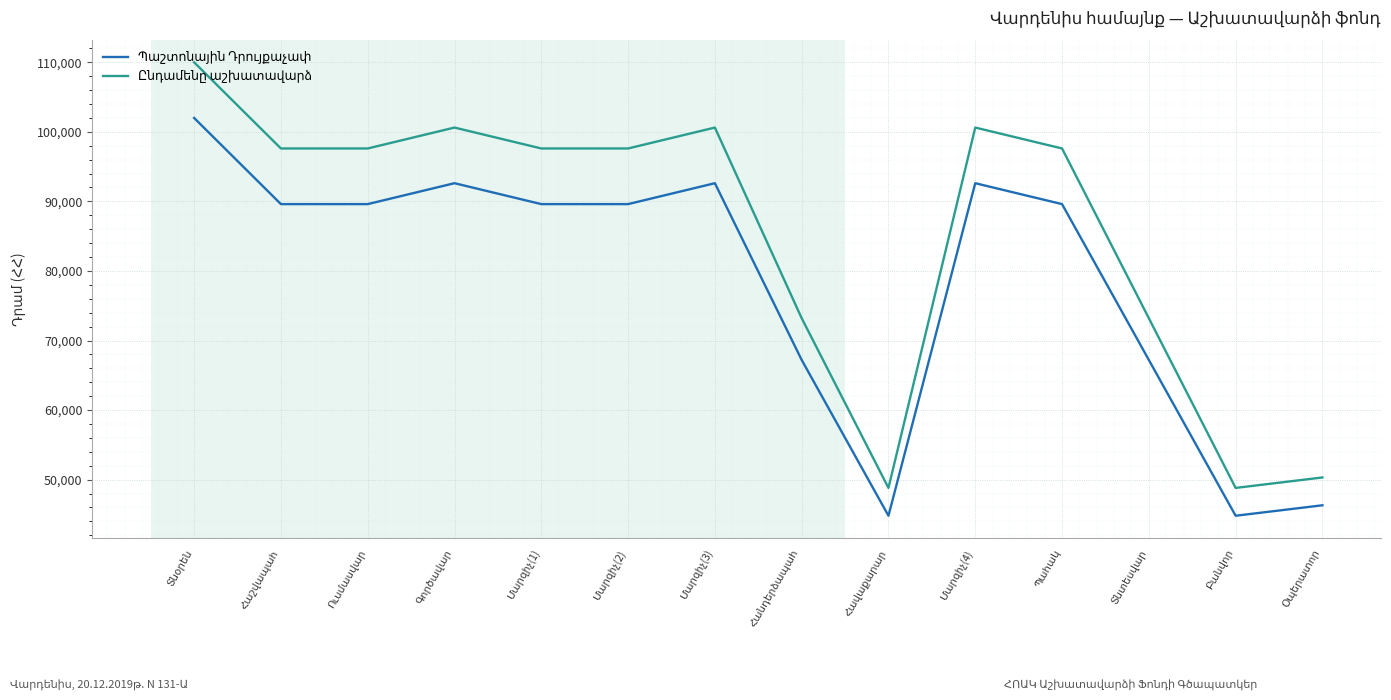

What is the smallest value displayed?

44805